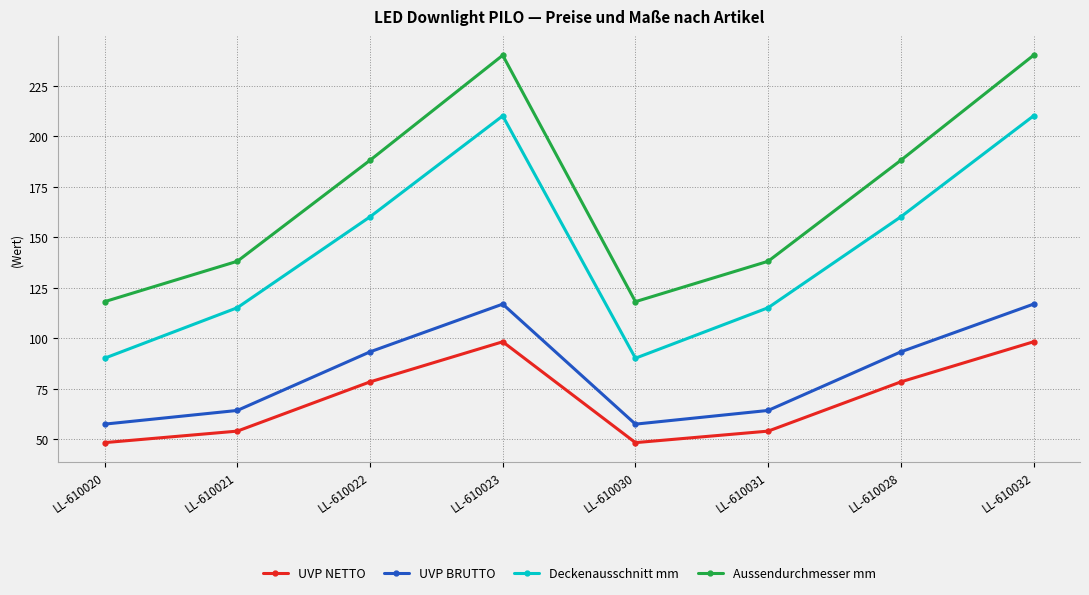

Which series has the widest spread of values?

Aussendurchmesser mm